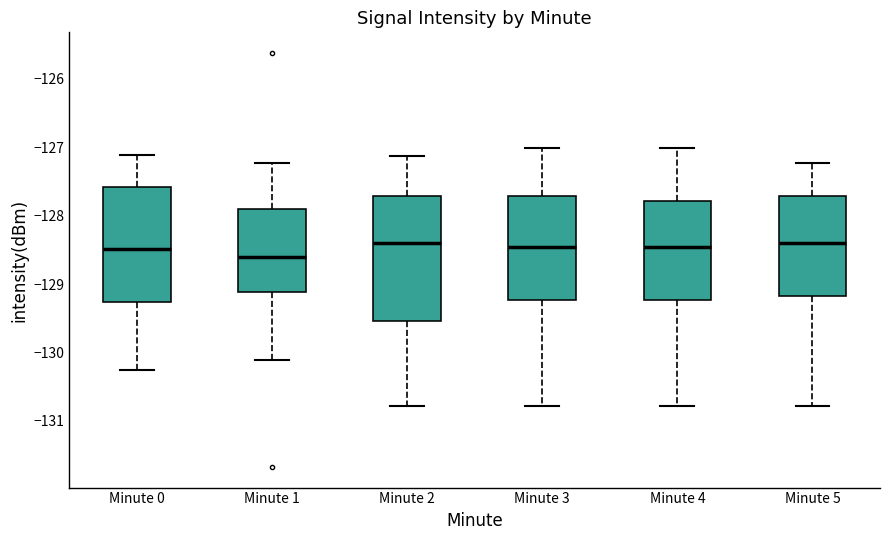

Comparing the boxes themselves (not the whiskers), which one is the tallest?

Minute 2